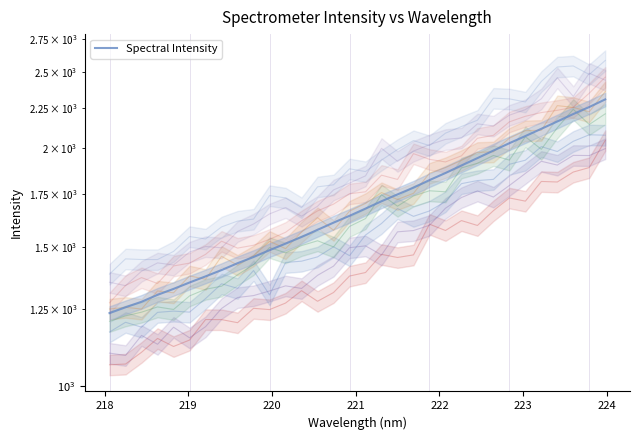

The value at 219.7801 is 1456.7. True or false?

True